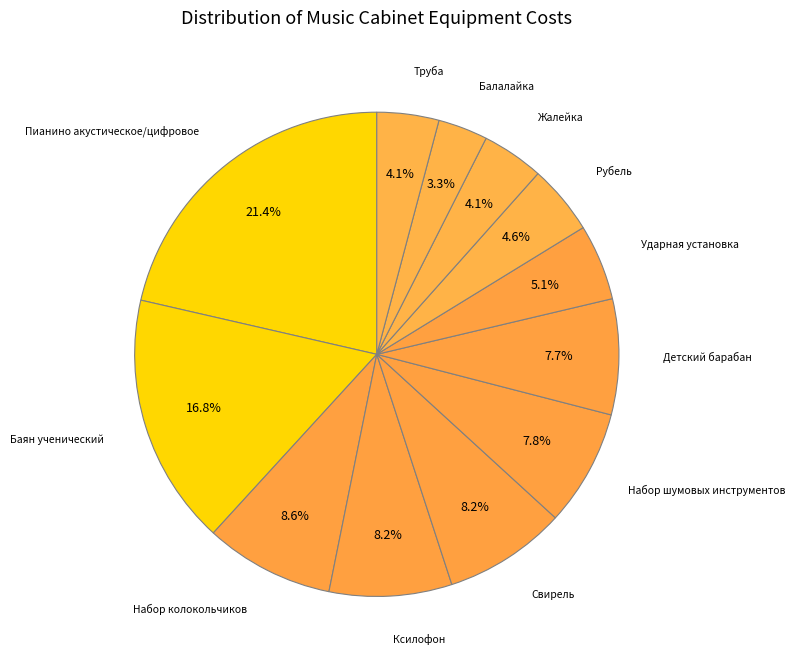

How many segments does this pie chart have?

12